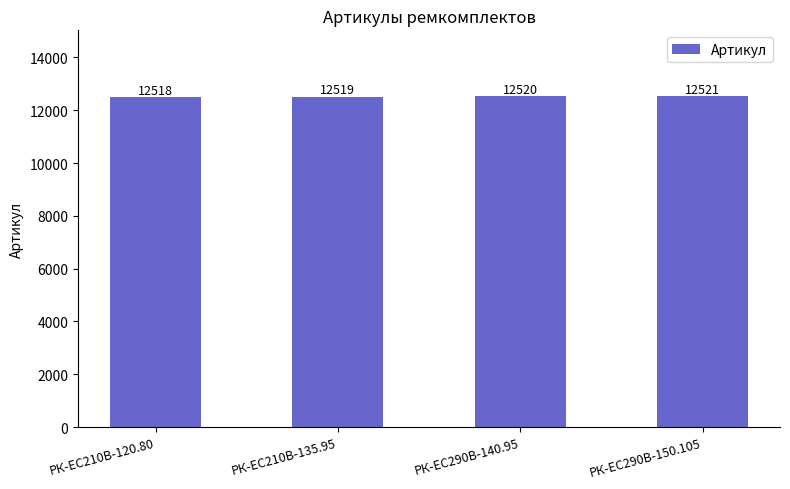

What is the approximate value at РК-EC210В-120.80?

12518